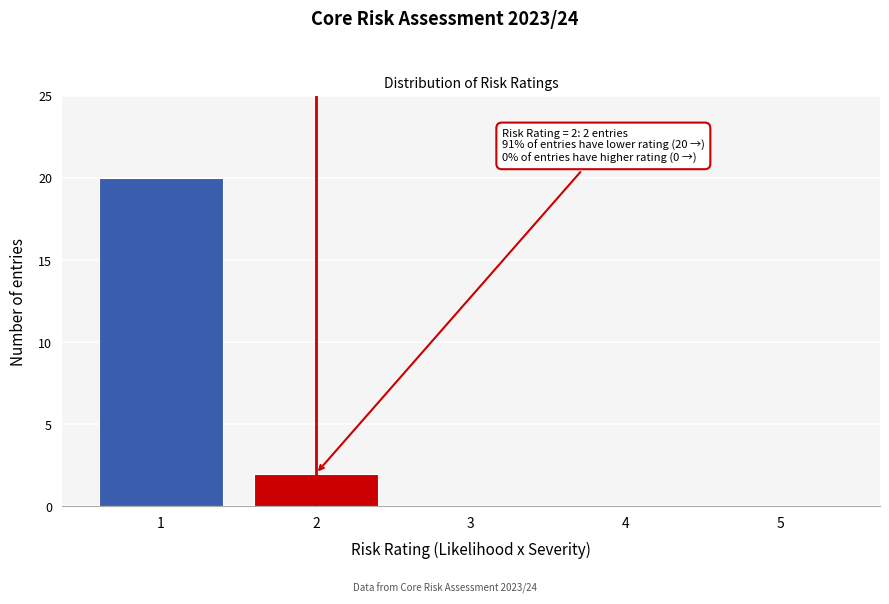

Reading right to left, what are all the values shown in this chart?

5=0	4=0	3=0	2=2	1=20